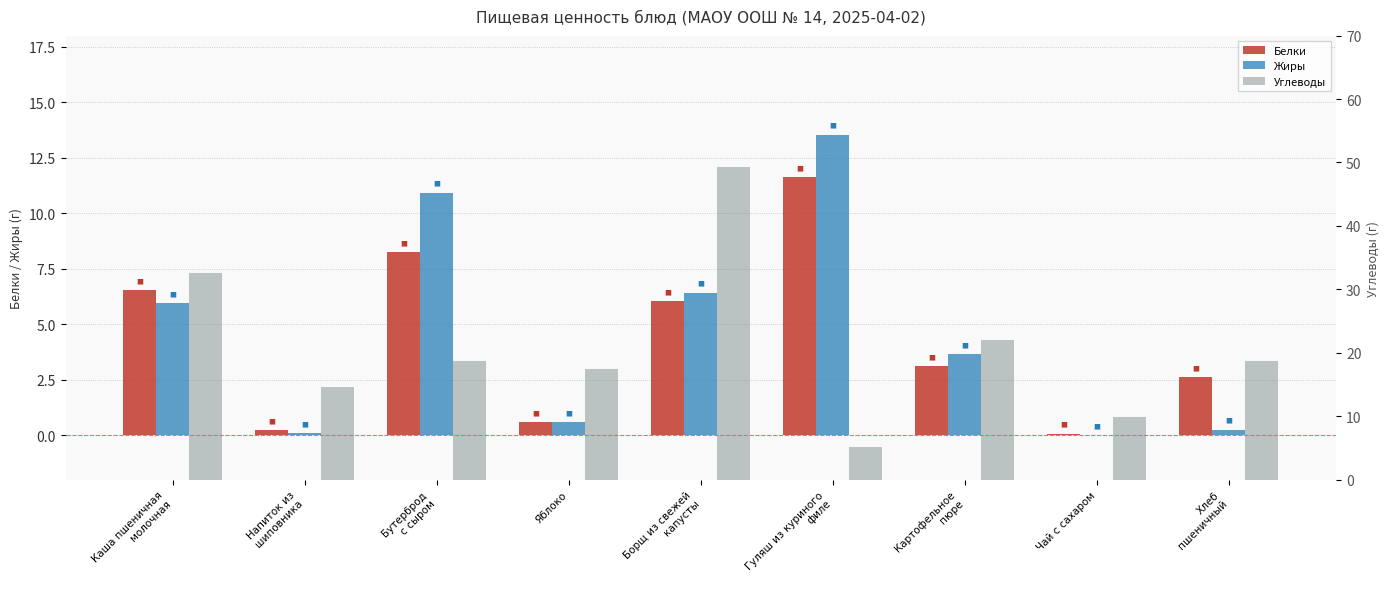

How many bars are there in each group?

3